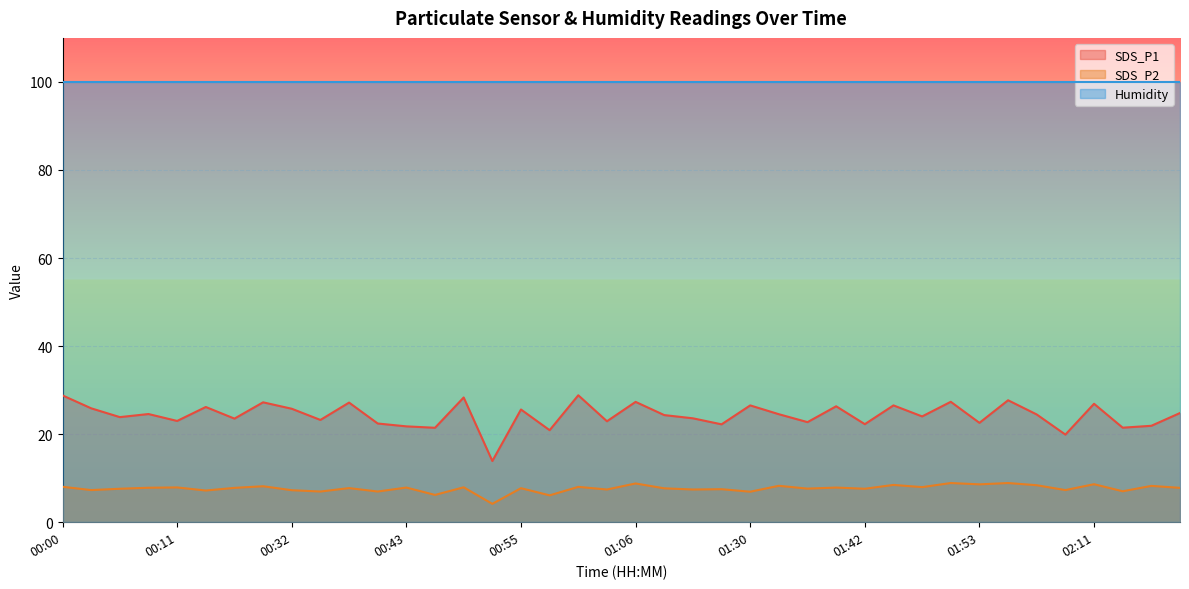

At how many categories does at least one series exceed 20?

40